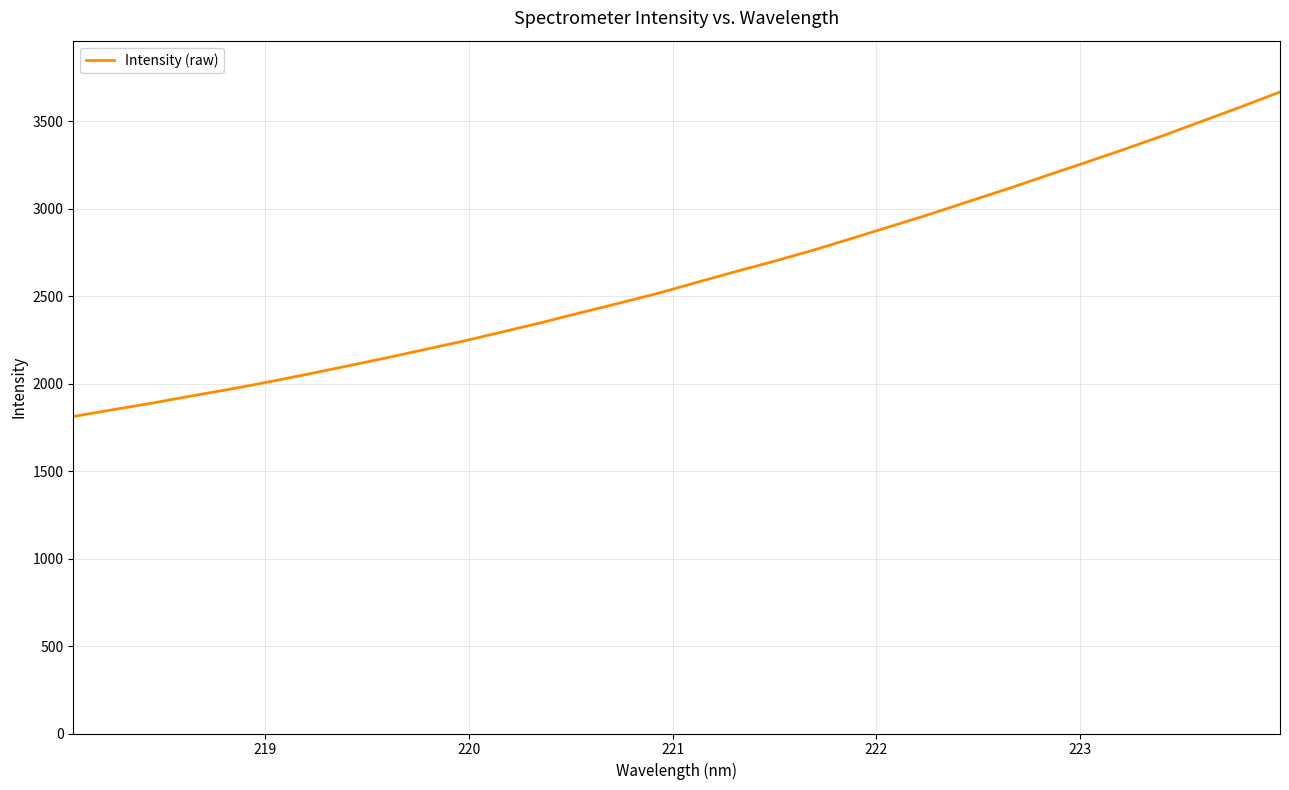

What is the difference between the maximum and minimum values?

1855.1